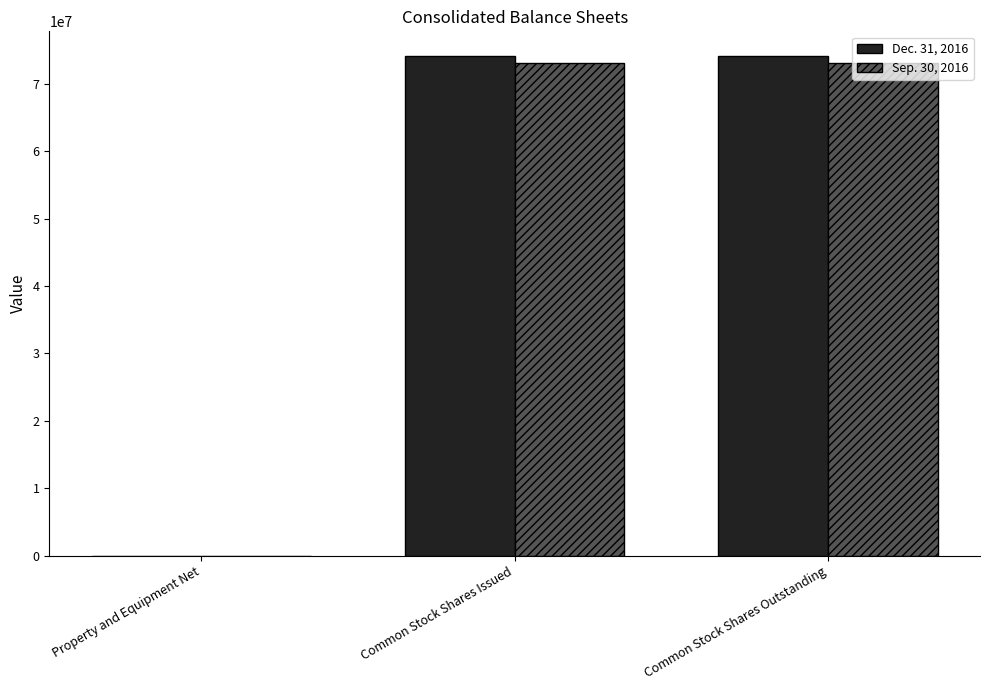

What is the maximum value shown in the chart?

74113060